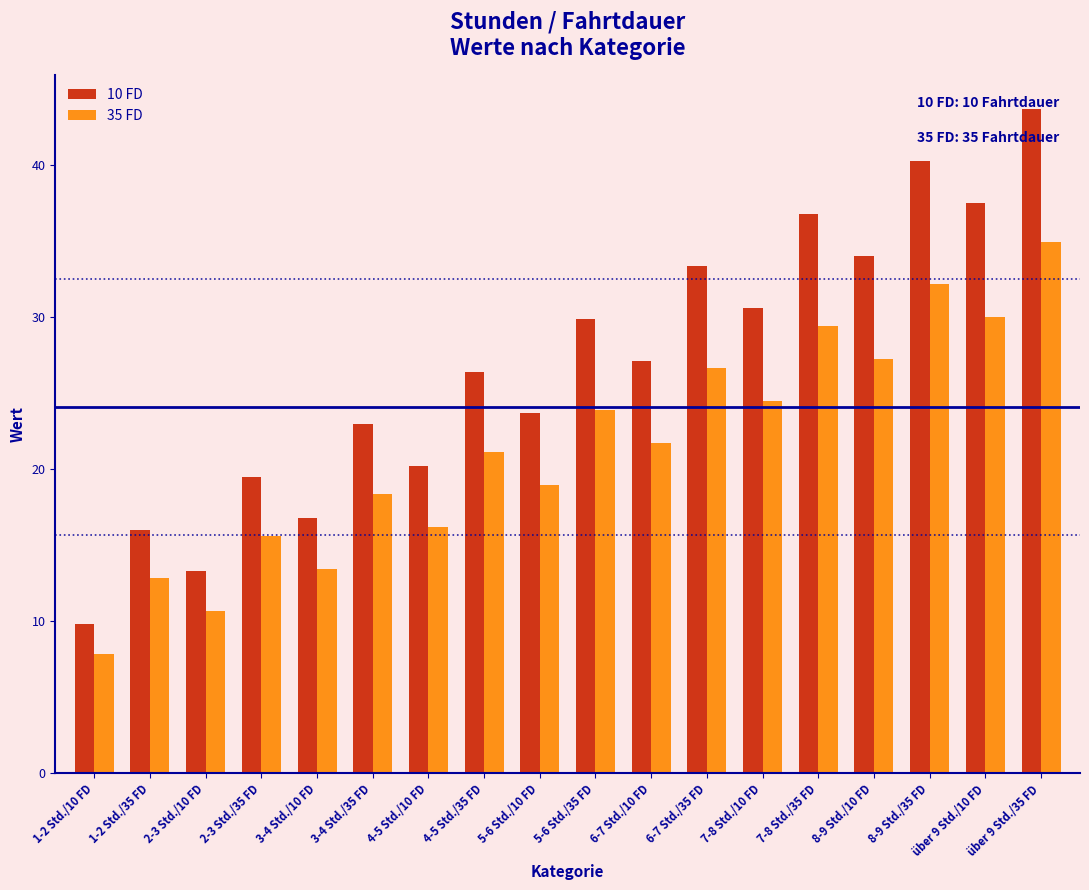

How many bars are there in total?

36